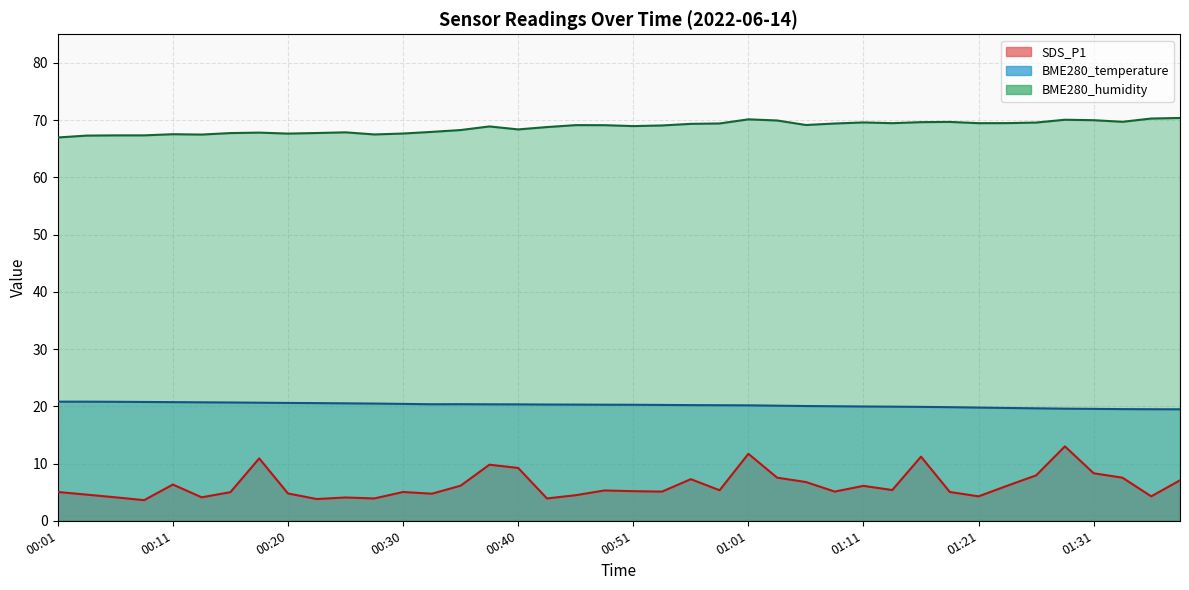

Where is the first local minimum for SDS_P1?

00:08